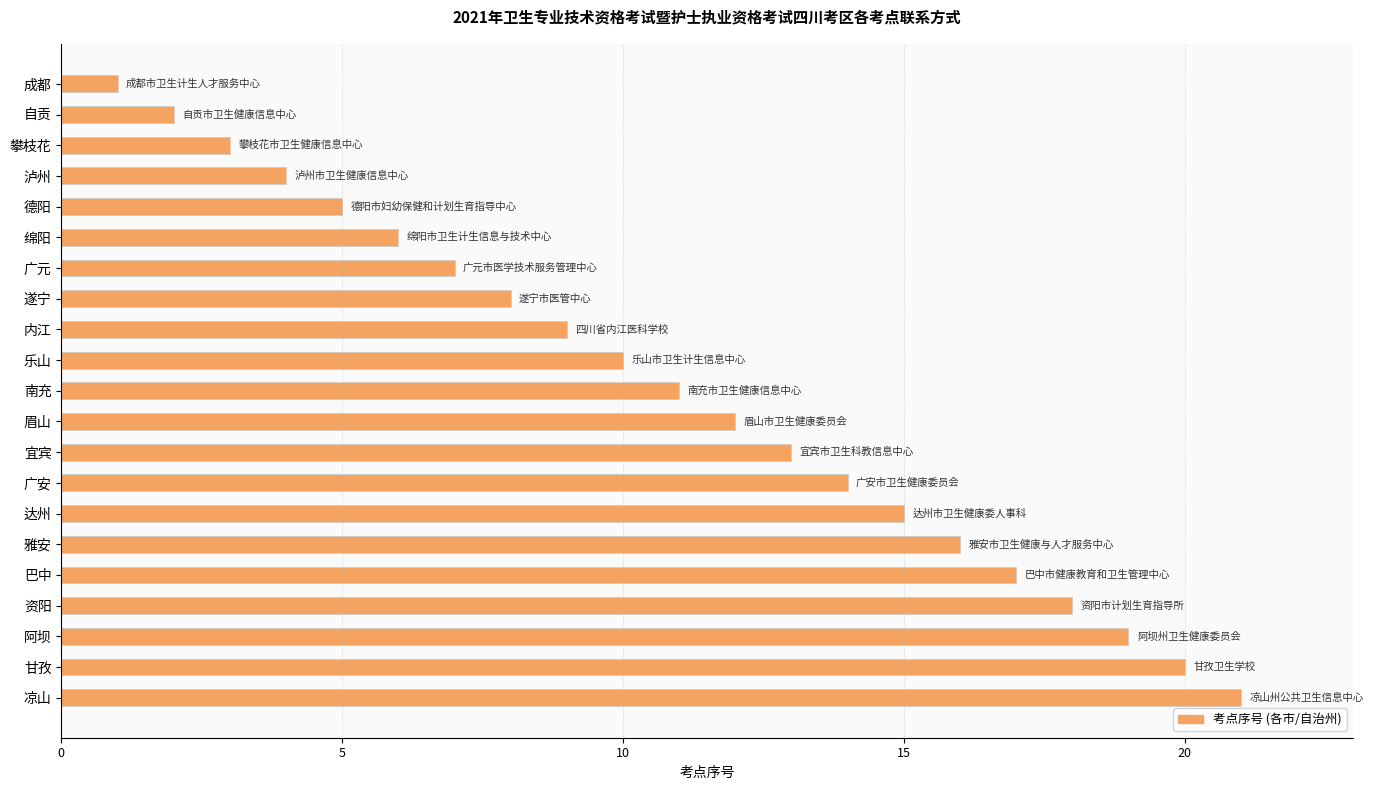

Is it true that the value at 阿坝 is 7?

False